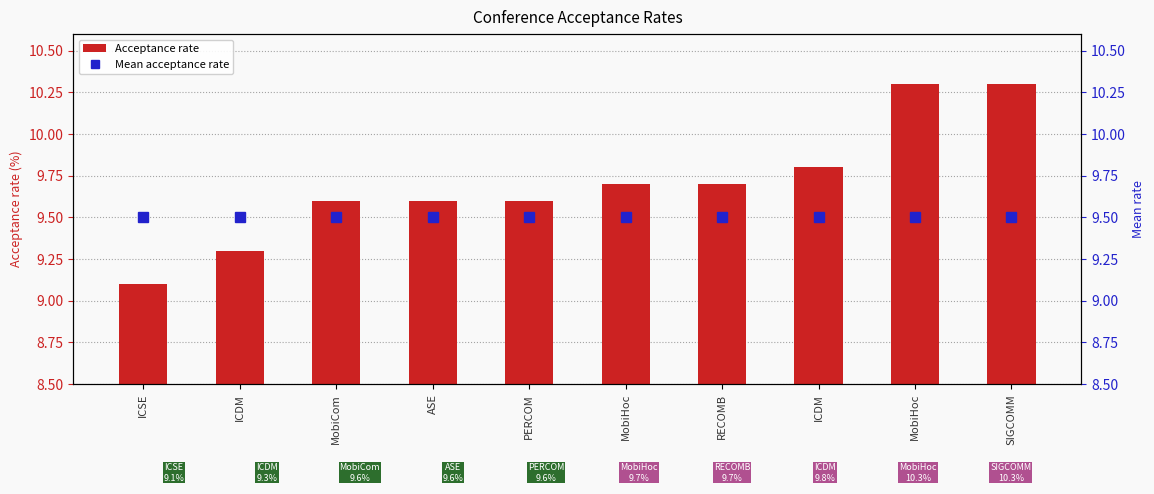

Rank the series by their maximum value, from highest to lowest.

Acceptance rate, Mean acceptance rate